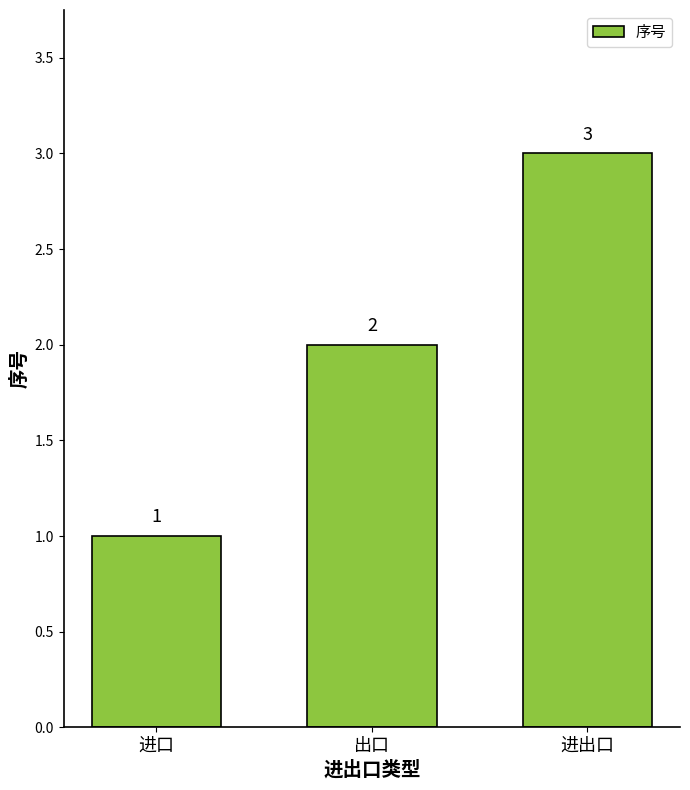

The chart shows a value of 5 at 进出口. True or false?

False